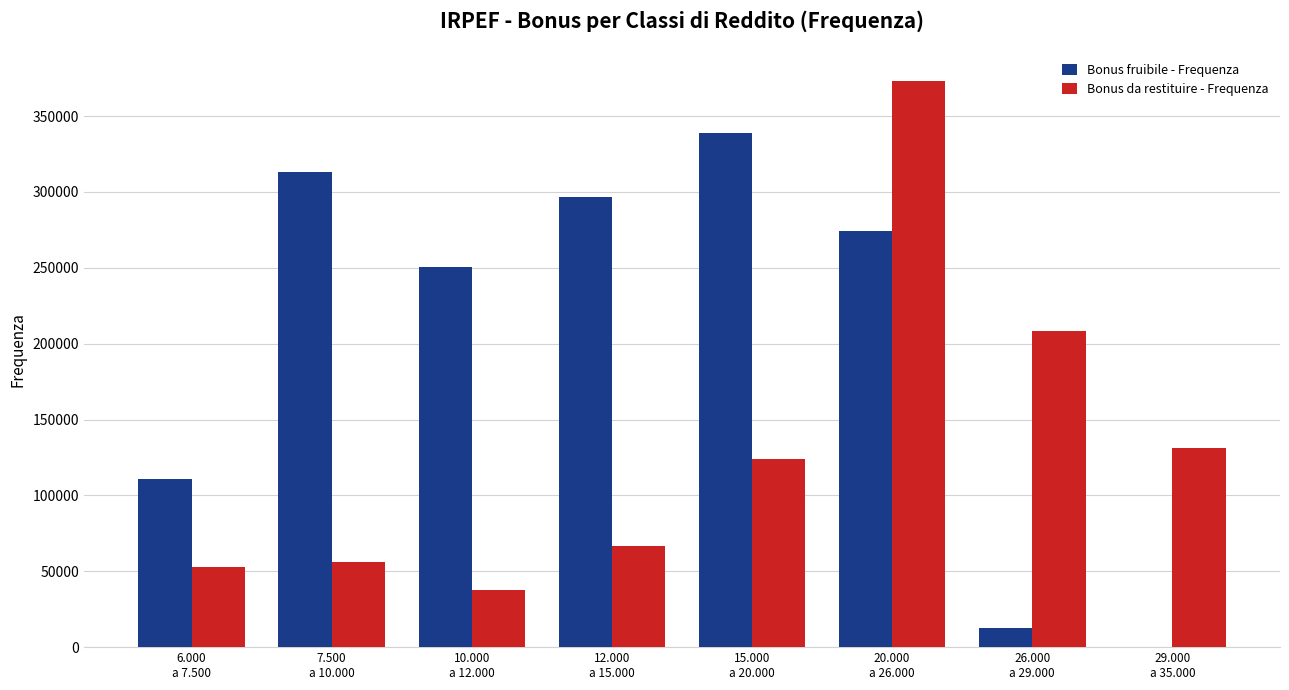

At which label is Bonus da restituire - Frequenza closest to 205486?

26.000
a 29.000